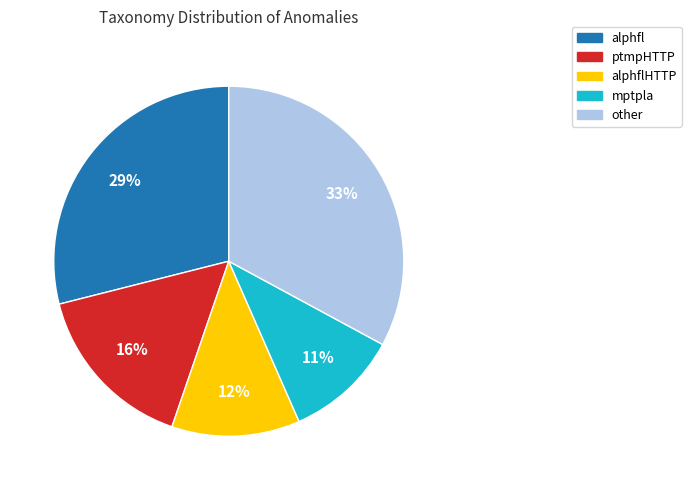

To the nearest percent, what is the difference between the largest and smallest slice percentages?

22%